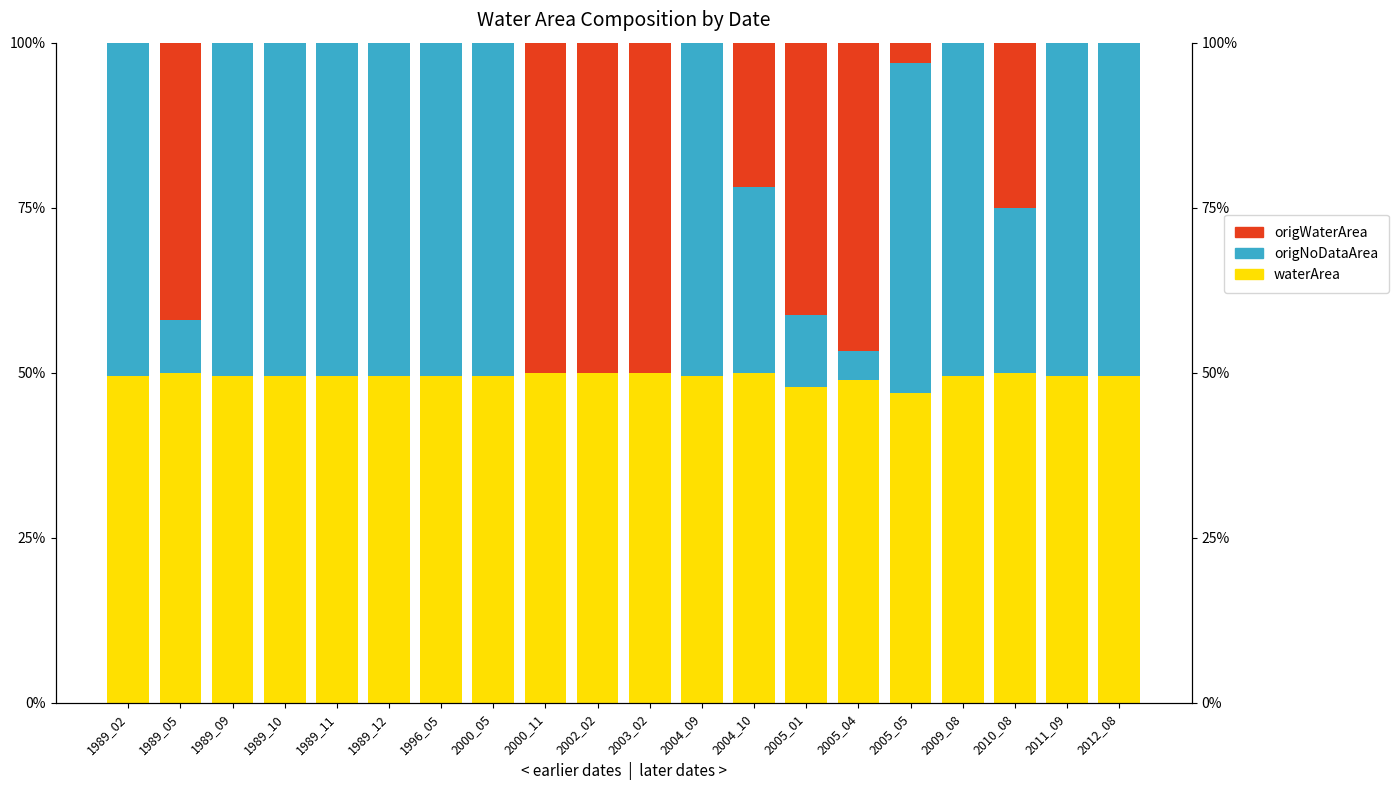

Which series has the largest range (max minus min)?

origNoDataArea